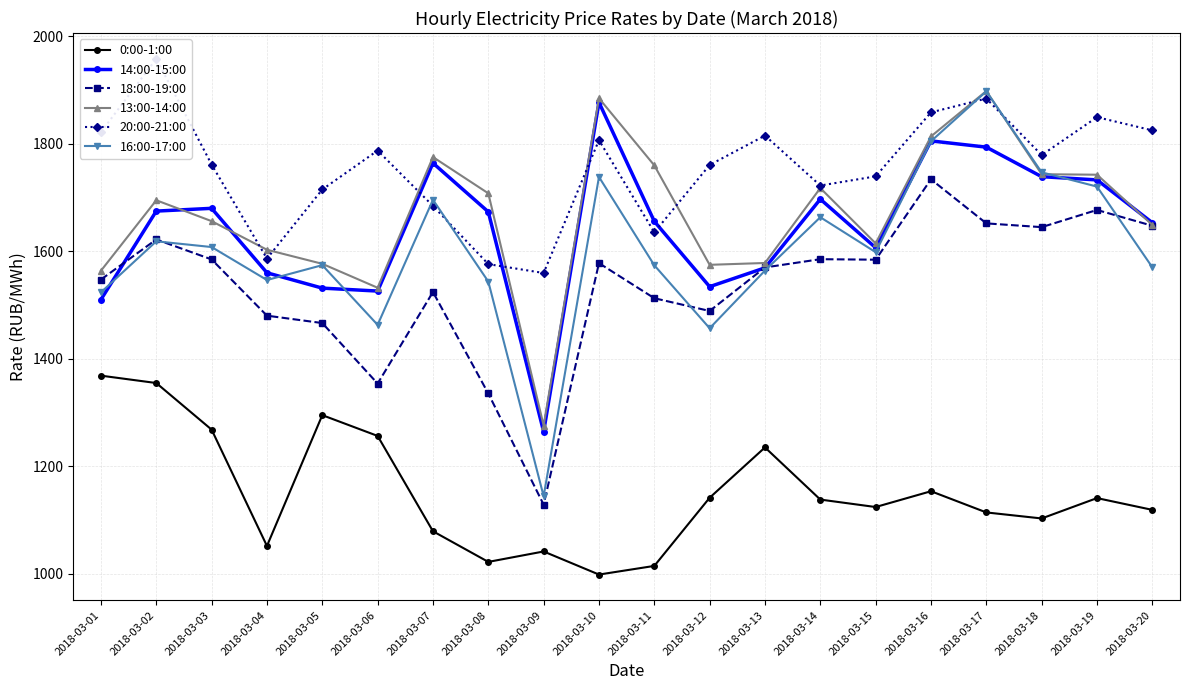

The value of 20:00-21:00 at 2018-03-14 is 659.1. True or false?

False